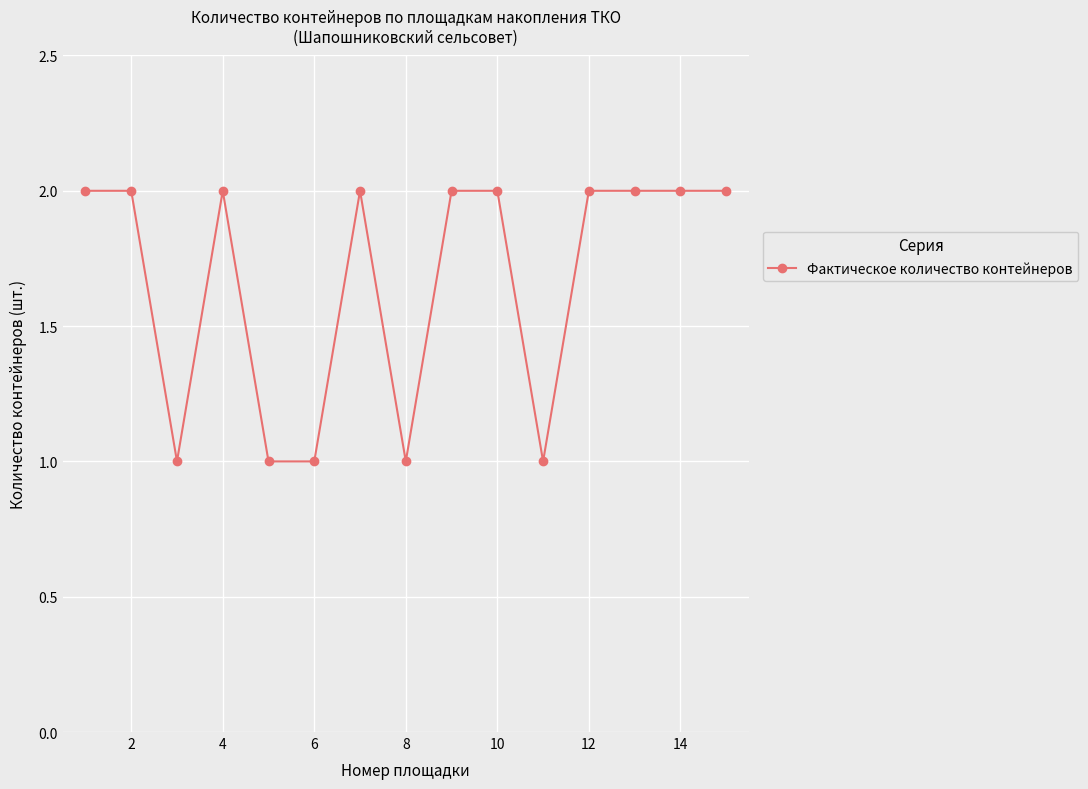

What is the average value?

2